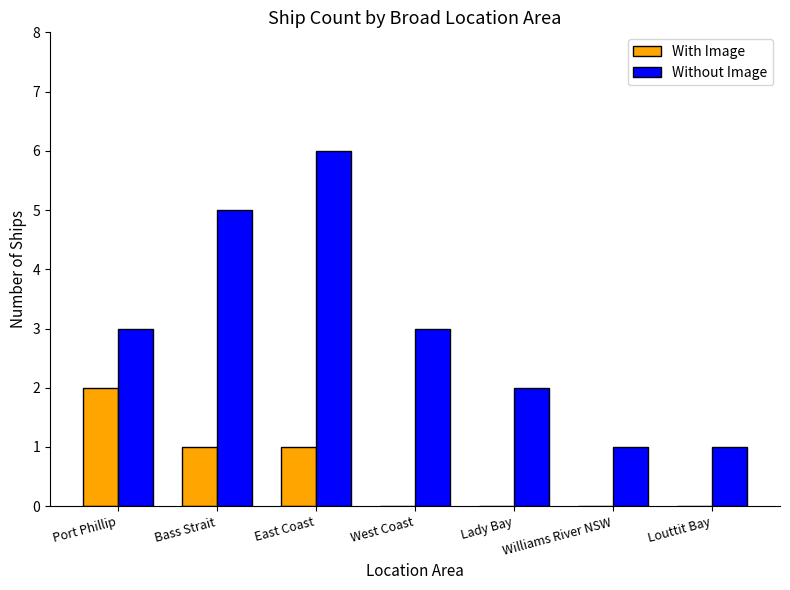

What are all the series names shown in the legend?

With Image, Without Image